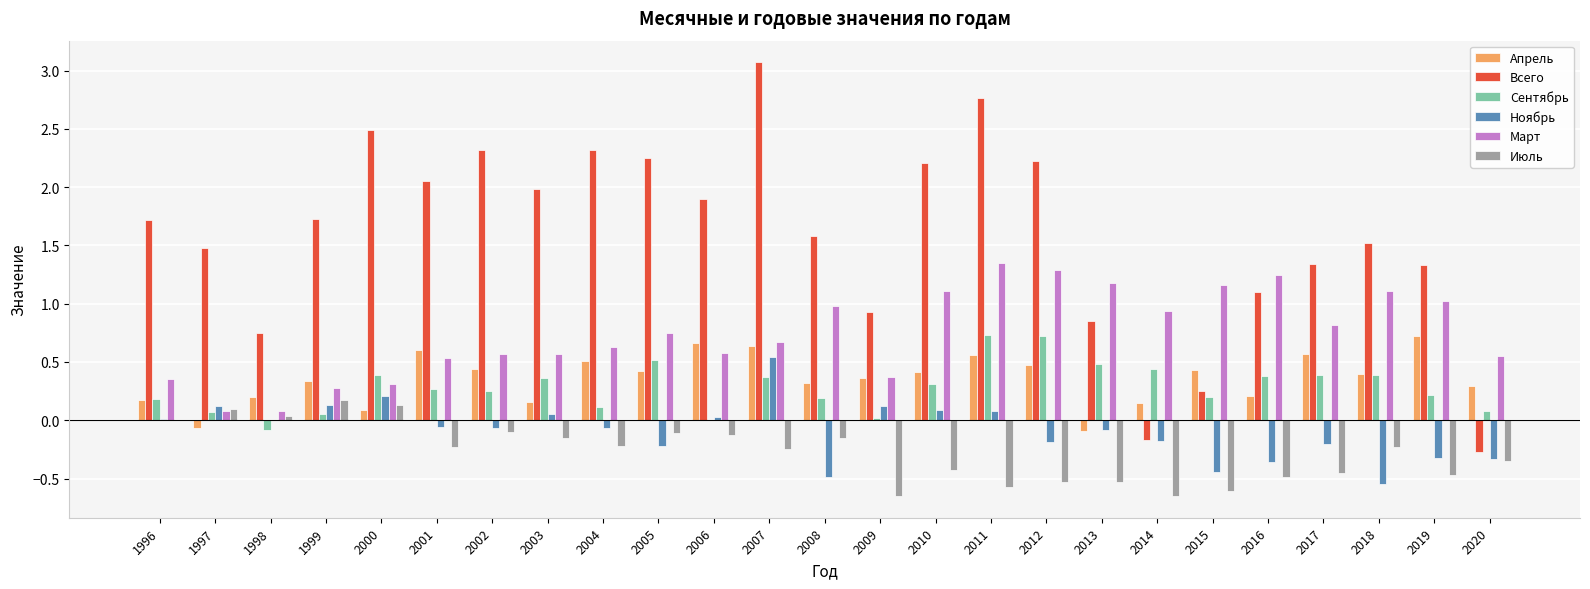

What is the maximum value shown in the chart?

3.1